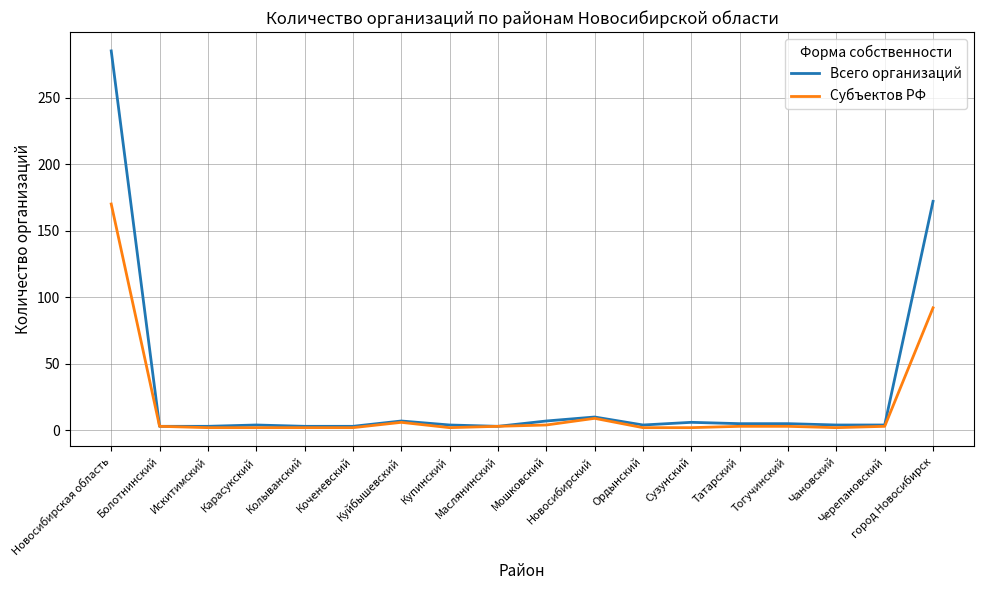

Rank the series by their maximum value, from highest to lowest.

Всего организаций, Субъектов РФ